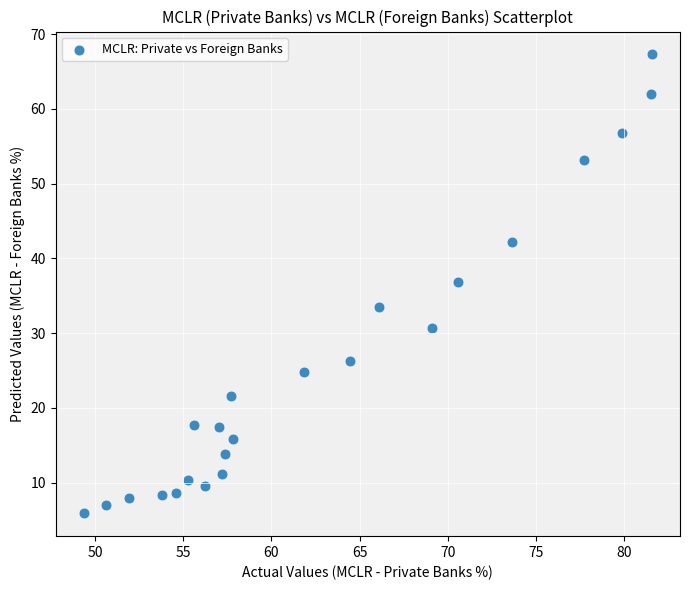

What is the range of Y values (max minus min)?

61.4